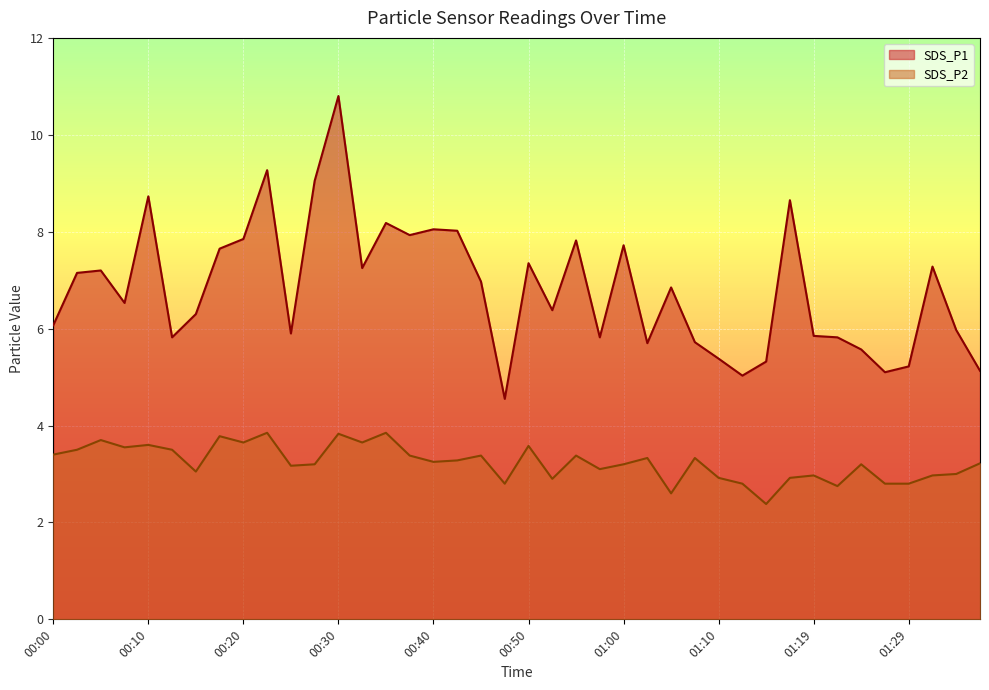

Which series has the largest range (max minus min)?

SDS_P1